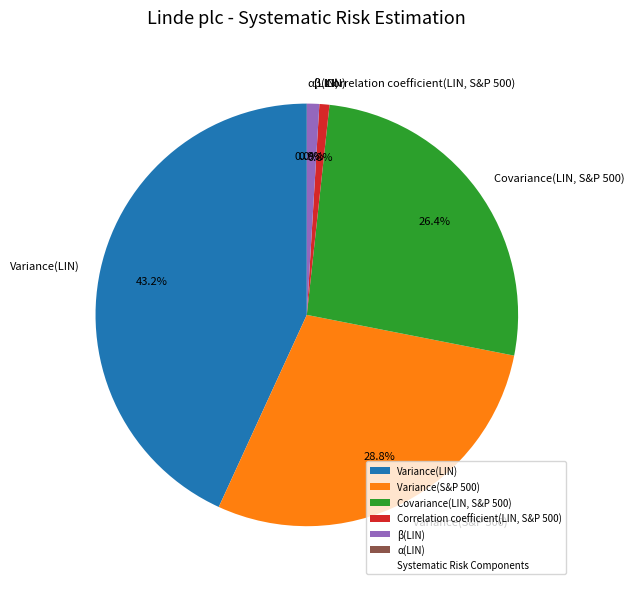

What is the total percentage of Variance(LIN) and Variance(S&P 500)?

71.9%